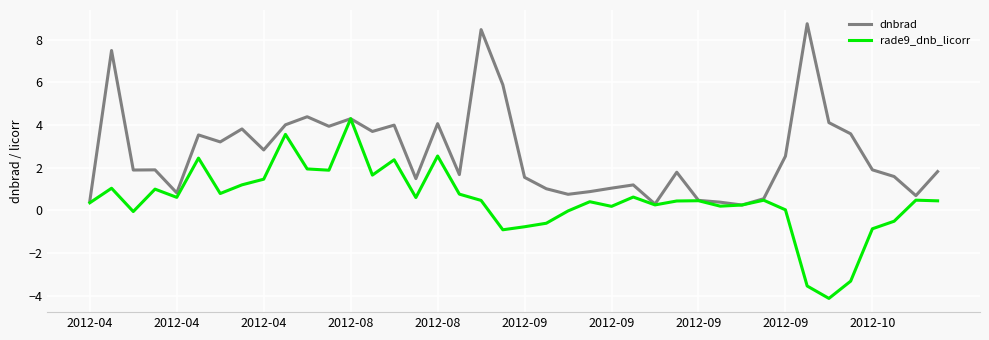

Rank the series by their average value, from highest to lowest.

dnbrad, rade9_dnb_licorr